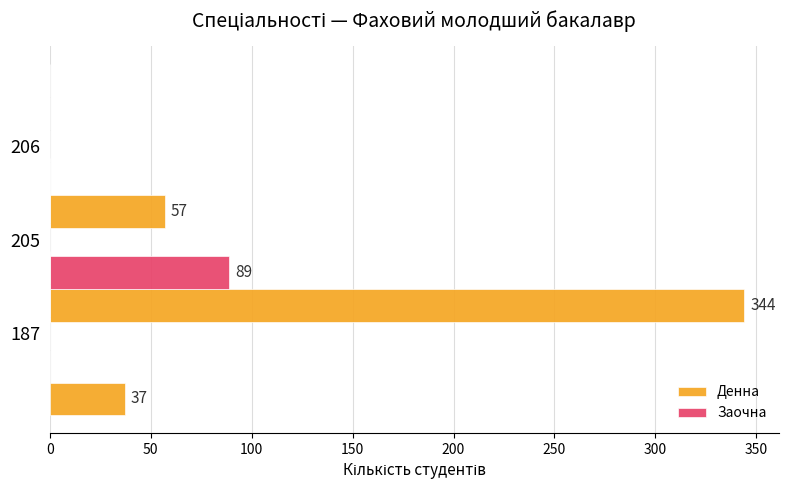

What is the difference between the maximum and minimum values in the Денна series?

307.0